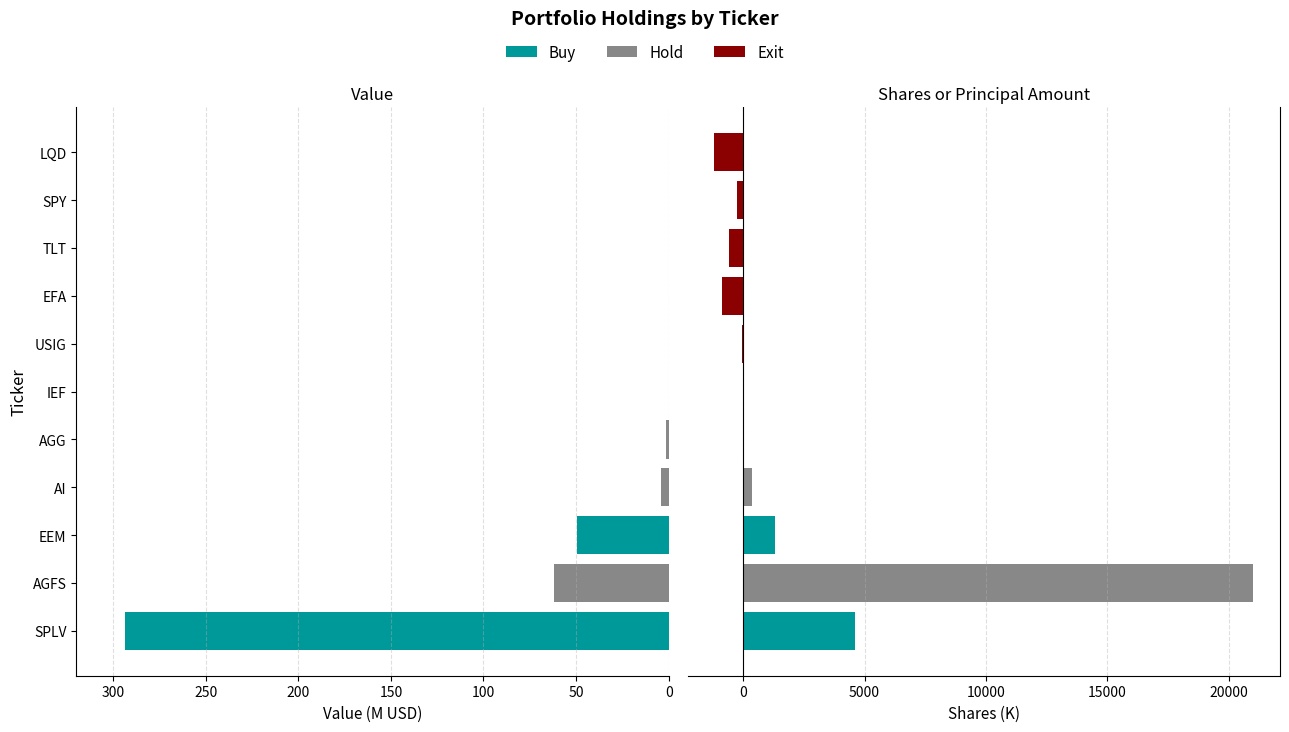

How many groups of bars are there?

11